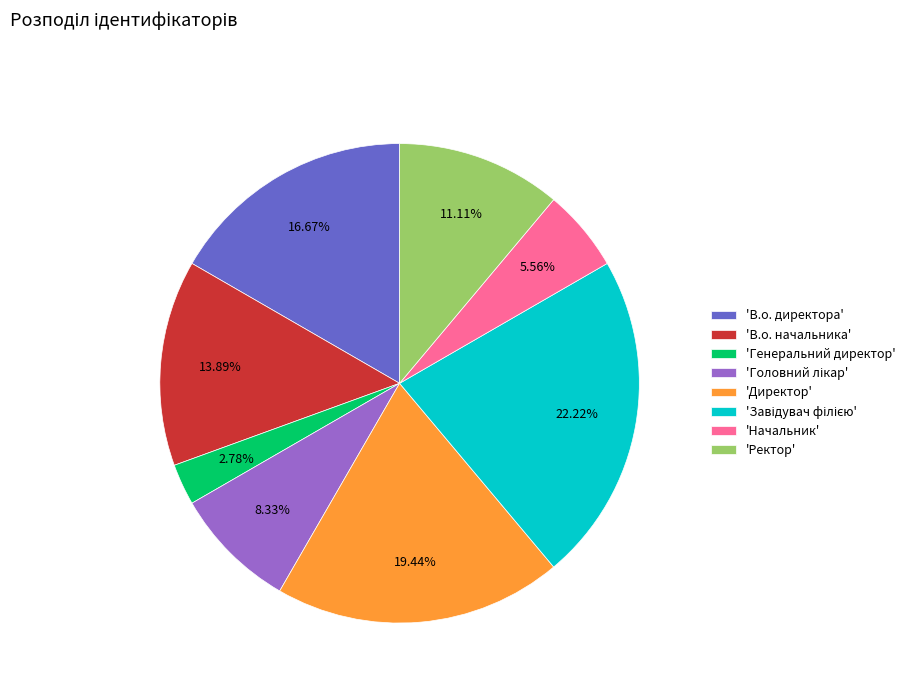

Combined, do 'В.о. начальника' and 'Ректор' account for over 50%?

No